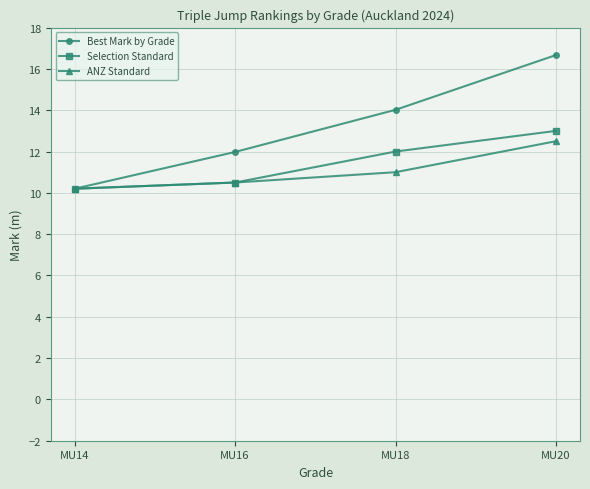

Is the value of Best Mark by Grade at MU18 greater than the value of ANZ Standard at MU20?

Yes